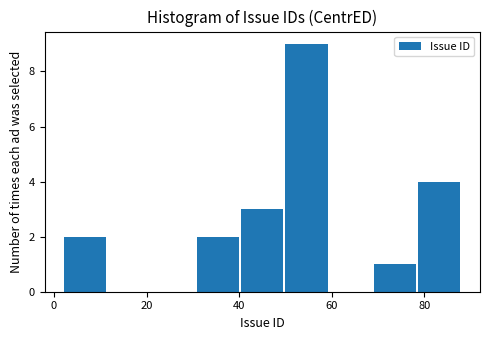

Over which range of the x-axis is the bar tallest?

50 to 60